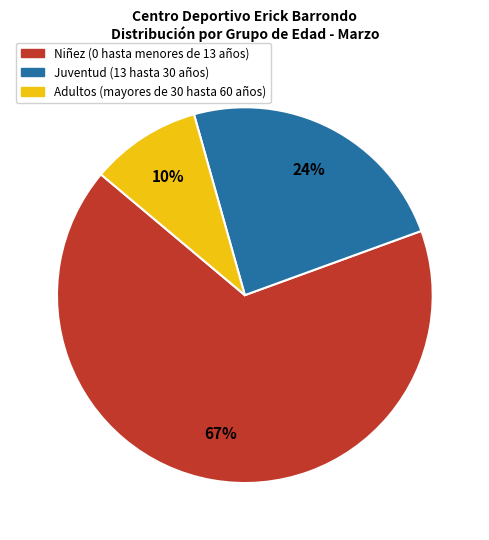

To the nearest percent, what is the average slice percentage?

33%